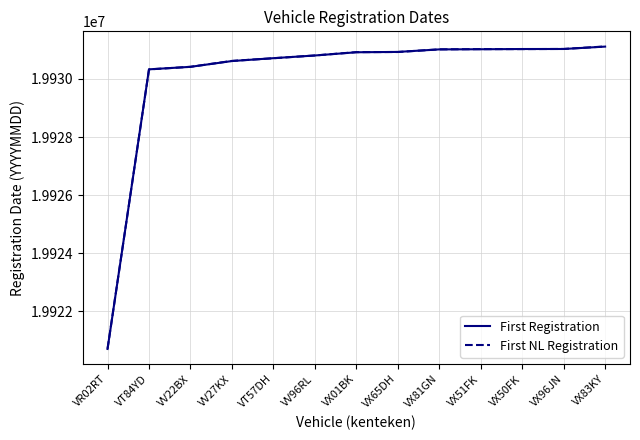

What position from the right is VX01BK?

7